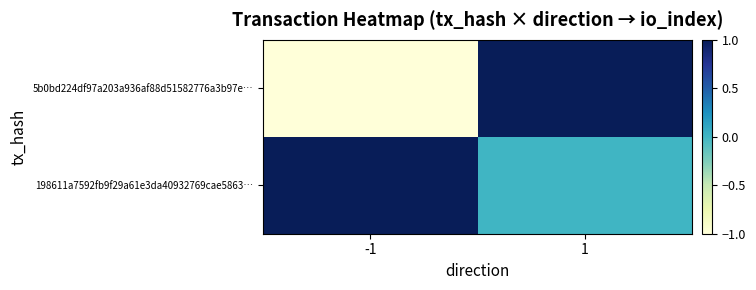

Which label corresponds to the largest value in the chart?

1